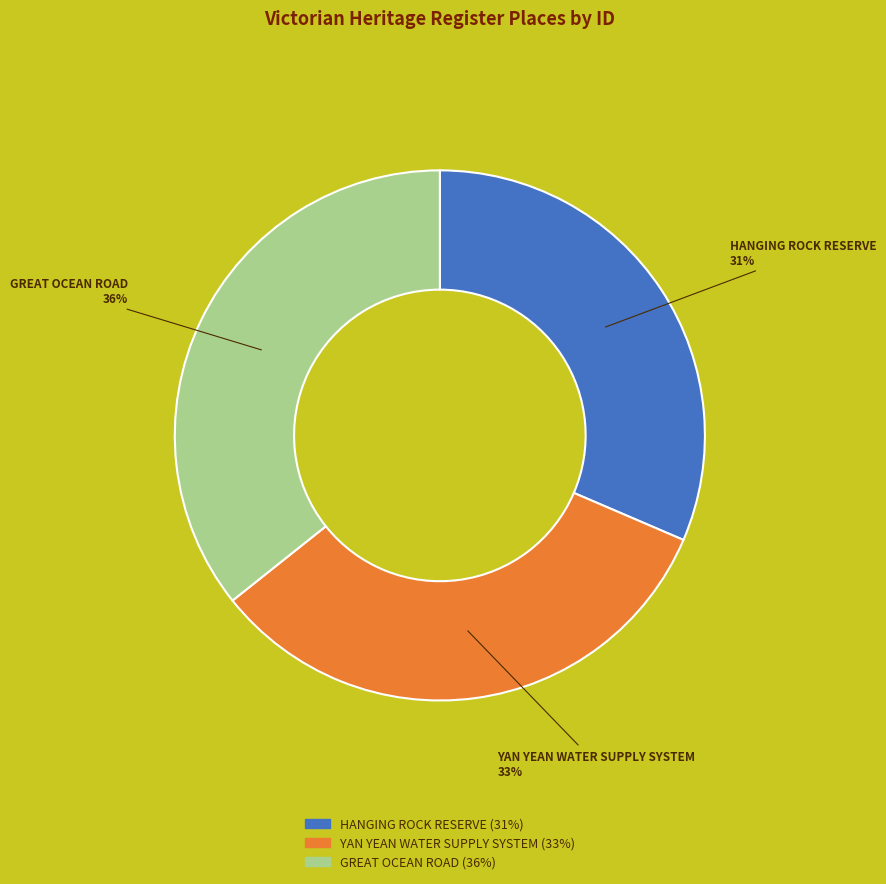

True or false: GREAT OCEAN ROAD accounts for 30% of the total.

False